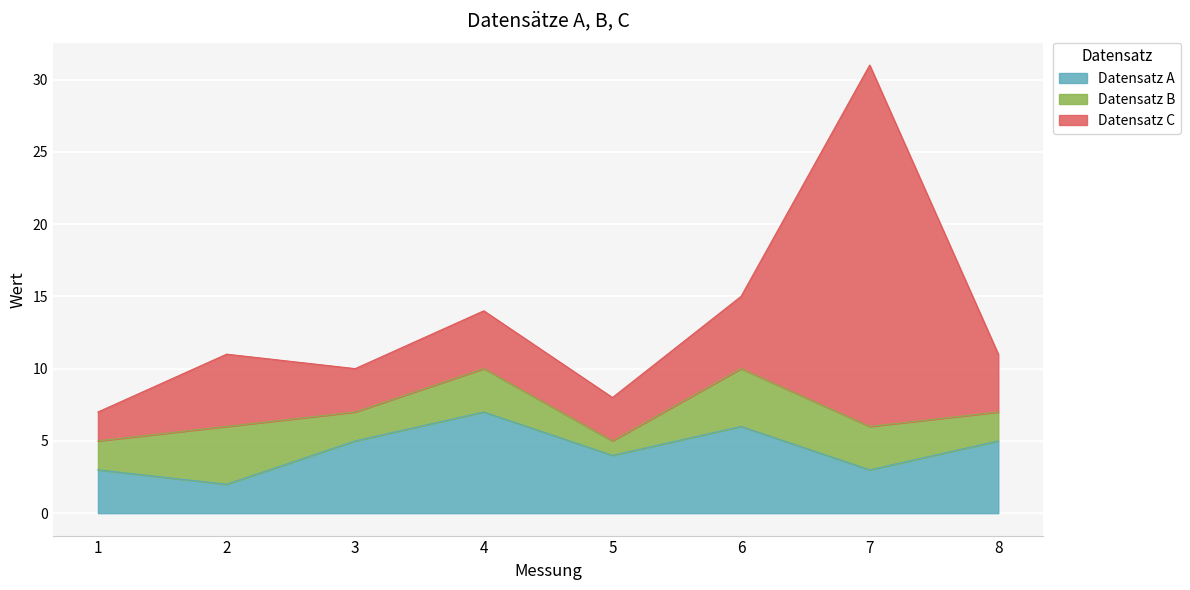

Which has a higher value, 7 or 4?

4